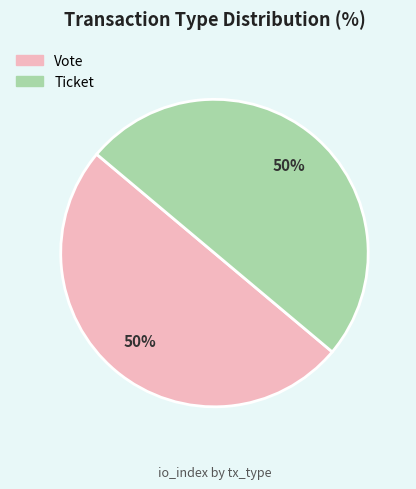

Is the sum of Vote and Ticket greater than half?

Yes